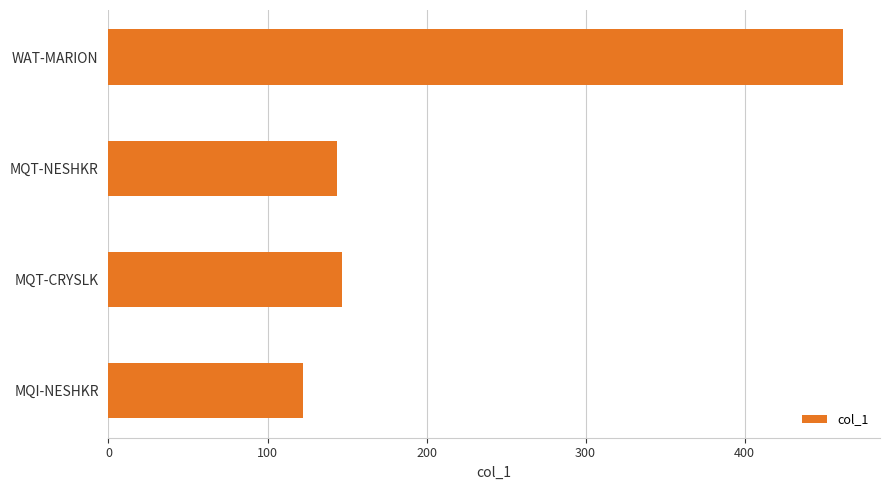

Are the bars horizontal?

Yes